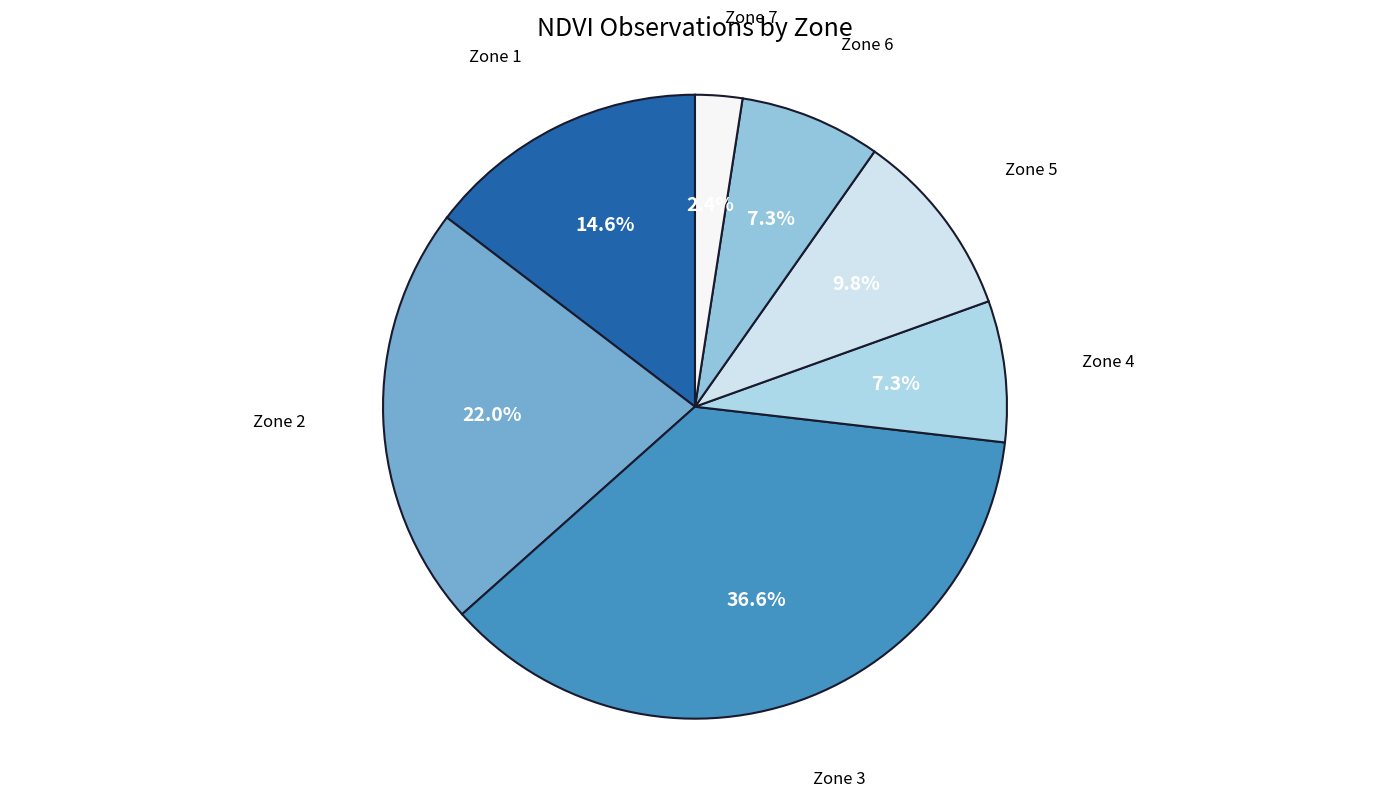

Which category has the biggest portion of the pie?

Zone 3